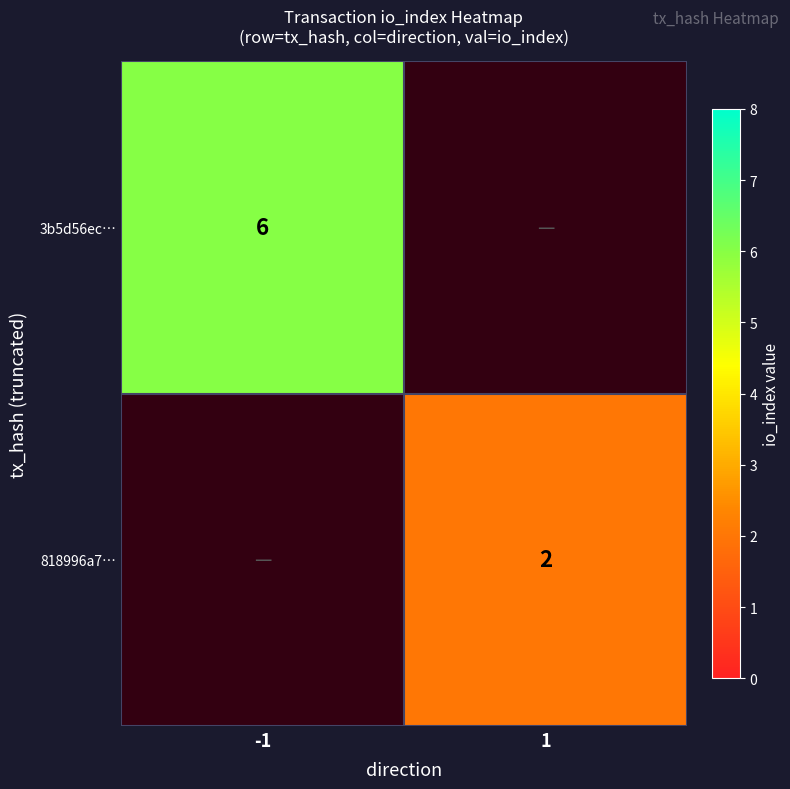

How many categories are shown in the chart?

2